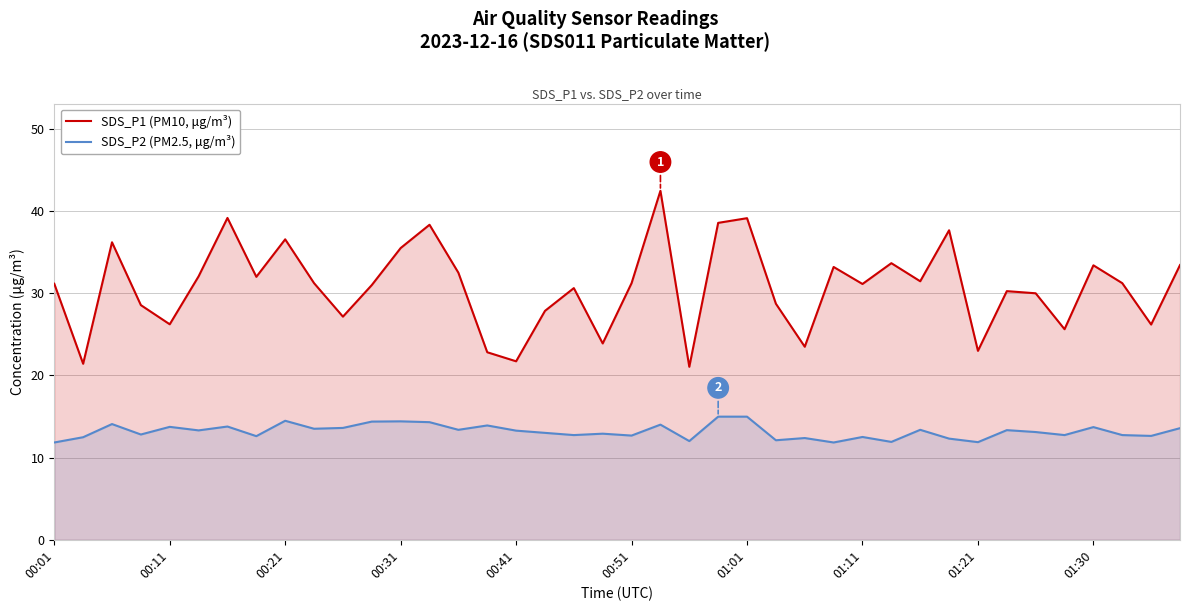

Which series has the largest total across all categories?

SDS_P1 (PM10, μg/m³)